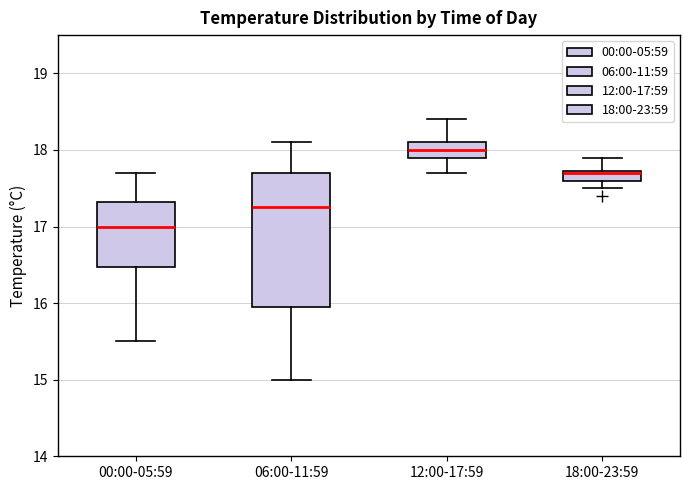

Where does the lower whisker of the box for 00:00-05:59 end on the y-axis? The values are not printed on the chart, so give them approximately, as read against the axis.

15.5